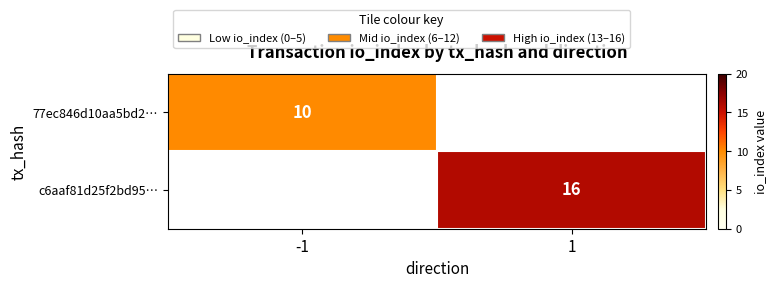

What is the smallest value displayed?

10.0